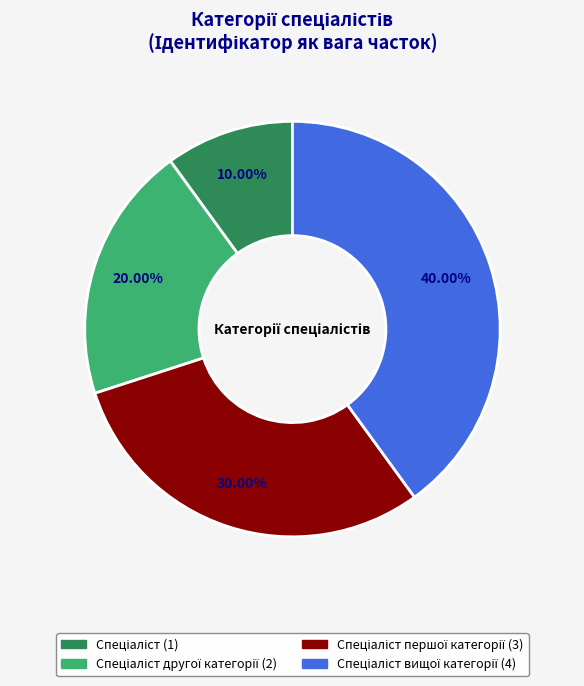

Is there any slice that represents more than half of the pie?

No